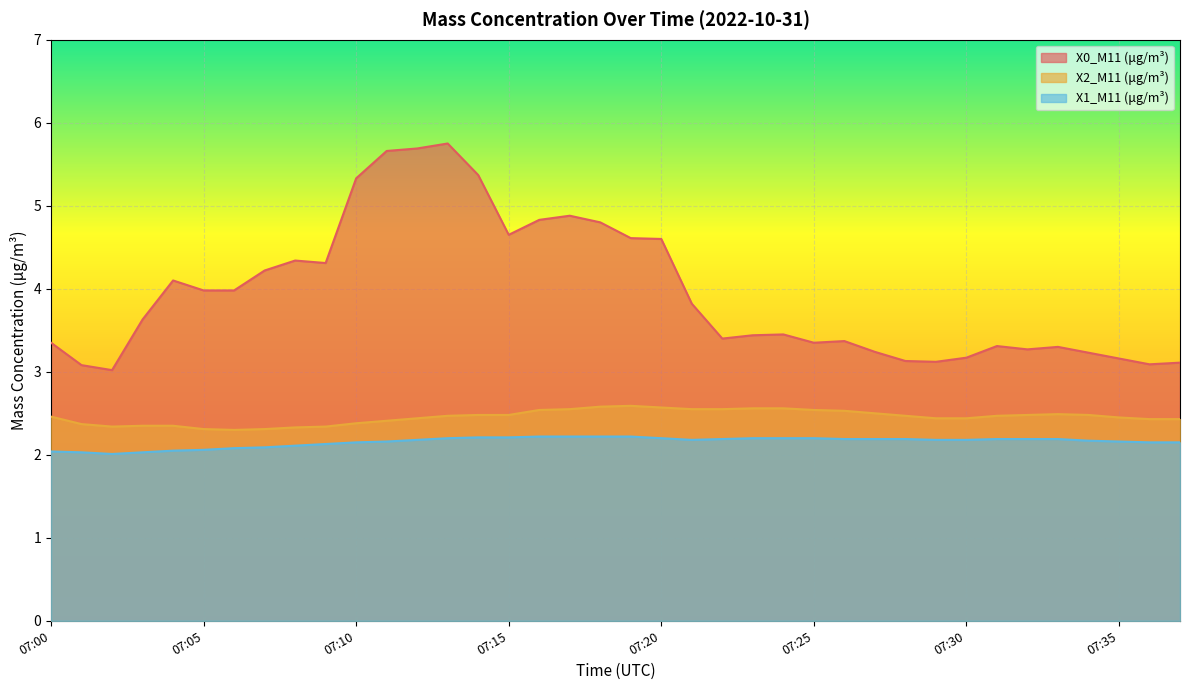

How many distinct data groups are displayed?

3